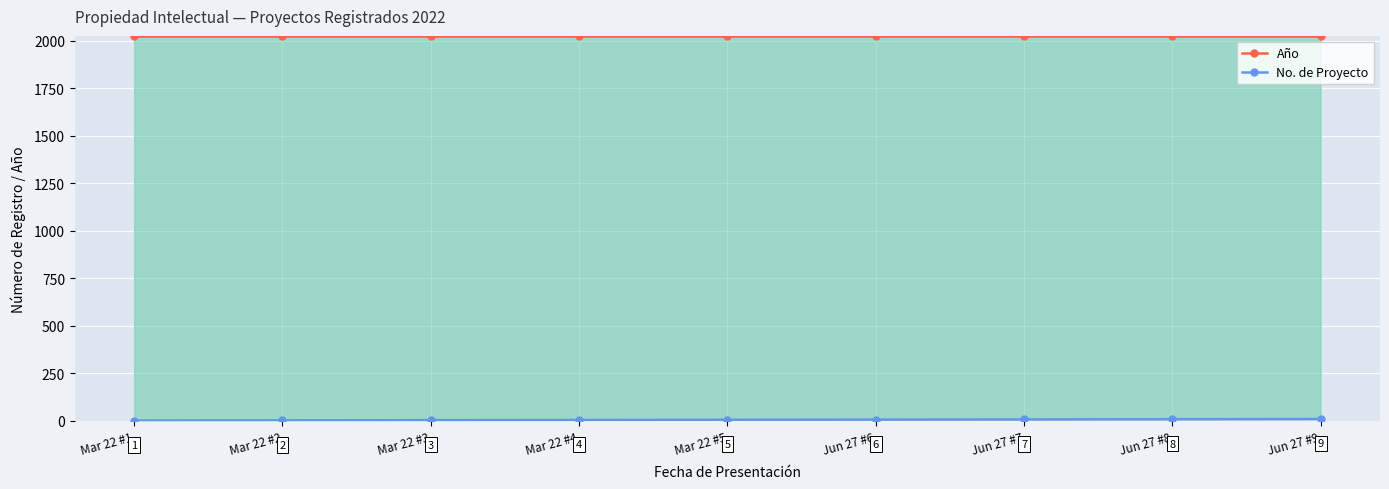

What is the total value across all series at Jun 27 #7?

2029